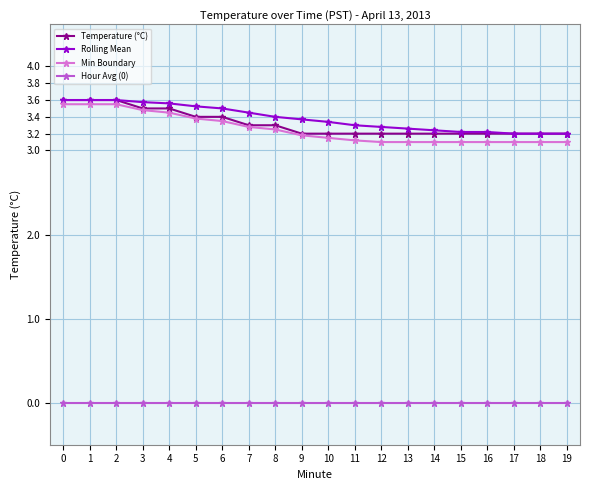

The value of Temperature (°C) at 8 is 1.4. True or false?

False